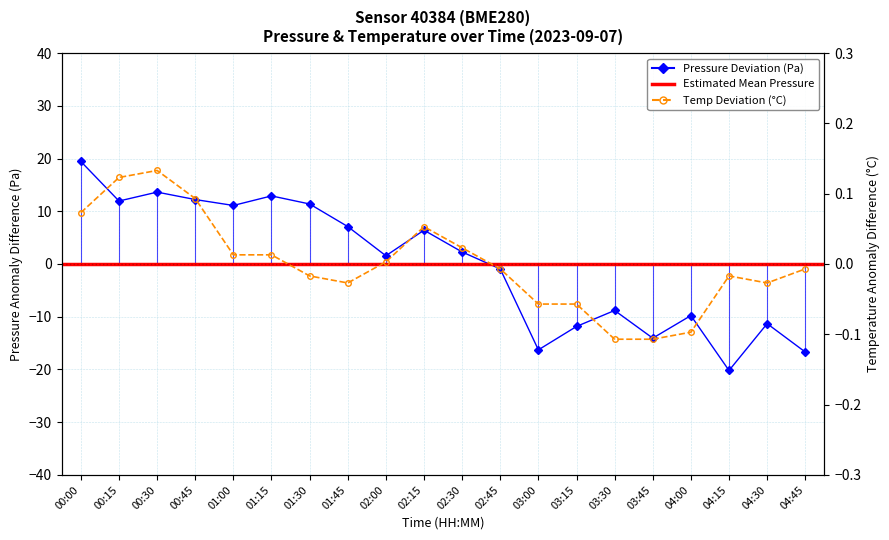

How many interior local valleys does the pressure series have?

6